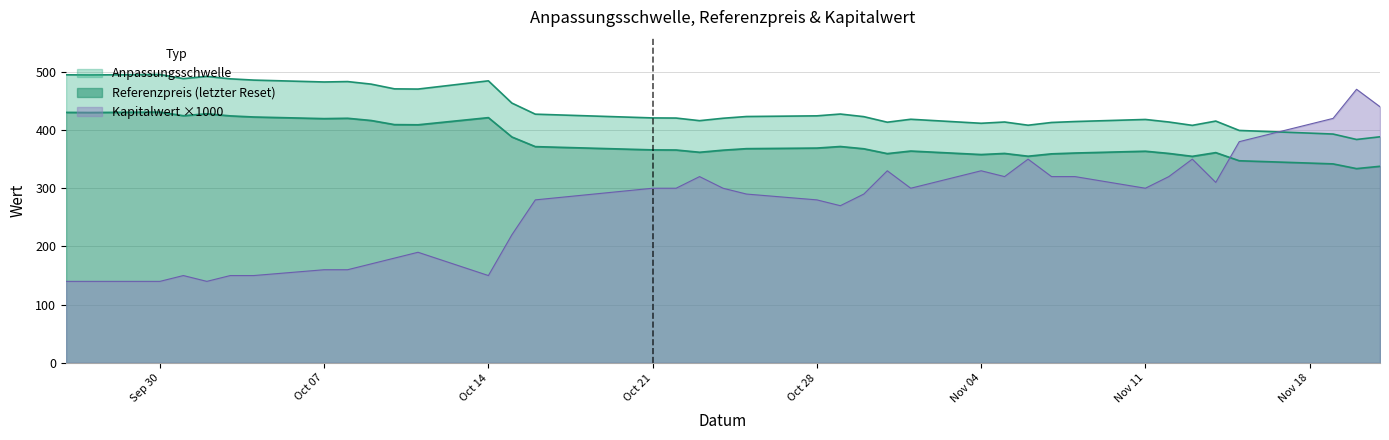

Reading right to left, transcribe all the data shown in this chart.

Anpassungsschwelle: 38=494.8	37=494.6	36=495.4	35=488.3	34=492.1	33=487.9	32=485.8	31=482.5	30=483.2	29=478.9	28=470.7	27=470.4	26=484.5	25=446.3	24=427.2	23=420.8	22=420.6	21=416.1	20=420.2	19=423.2	18=424.4	17=427.5	16=423.0	15=413.4	14=418.5	13=411.6	12=413.8	11=408.2	10=413.0	9=414.6	8=418.1	7=413.8	6=408.0	5=415.4	4=399.3	3=394.7	2=393.1	1=383.8	0=388.4
Referenzpreis: 38=430.3	37=430.1	36=430.8	35=424.6	34=427.9	33=424.3	32=422.4	31=419.6	30=420.2	29=416.4	28=409.3	27=409.0	26=421.3	25=388.1	24=371.5	23=365.9	22=365.7	21=361.8	20=365.4	19=368.0	18=369.0	17=371.7	16=367.8	15=359.5	14=363.9	13=357.9	12=359.8	11=355.0	10=359.1	9=360.5	8=363.6	7=359.8	6=354.8	5=361.2	4=347.2	3=343.2	2=341.8	1=333.7	0=337.7
Kapitalwert: 38=0.1	37=0.1	36=0.1	35=0.1	34=0.1	33=0.1	32=0.1	31=0.2	30=0.2	29=0.2	28=0.2	27=0.2	26=0.1	25=0.2	24=0.3	23=0.3	22=0.3	21=0.3	20=0.3	19=0.3	18=0.3	17=0.3	16=0.3	15=0.3	14=0.3	13=0.3	12=0.3	11=0.3	10=0.3	9=0.3	8=0.3	7=0.3	6=0.3	5=0.3	4=0.4	3=0.4	2=0.4	1=0.5	0=0.4